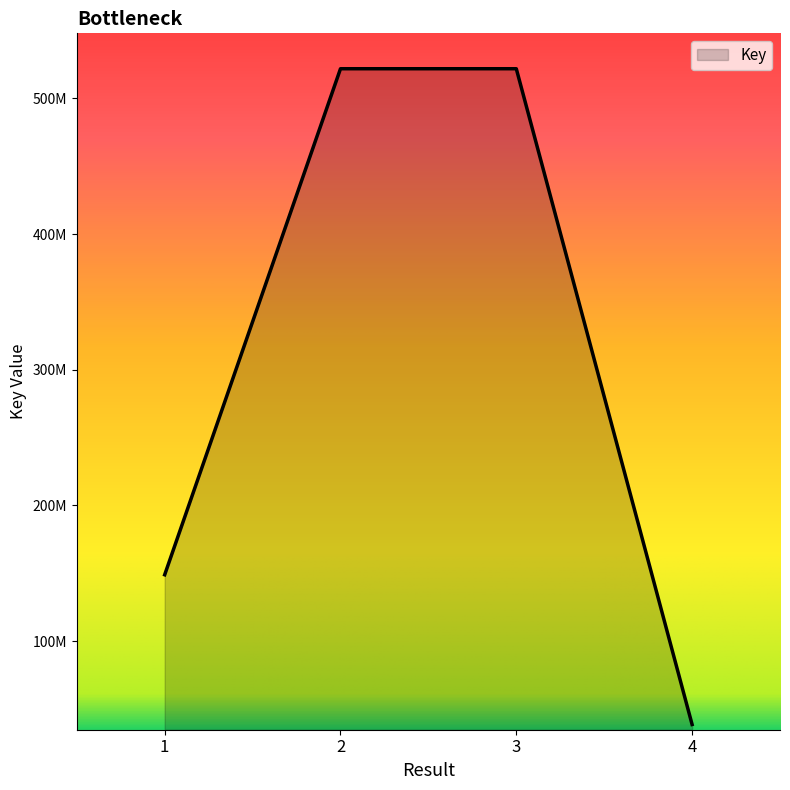

Is this an area chart (filled region under the line)?

Yes